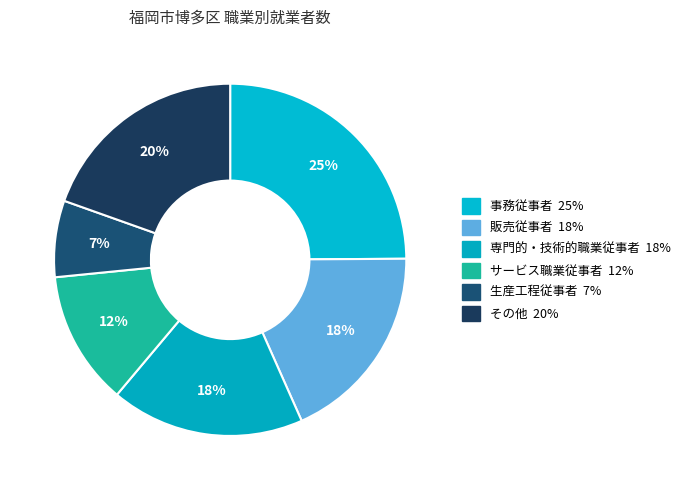

Count the number of slices in the pie.

6